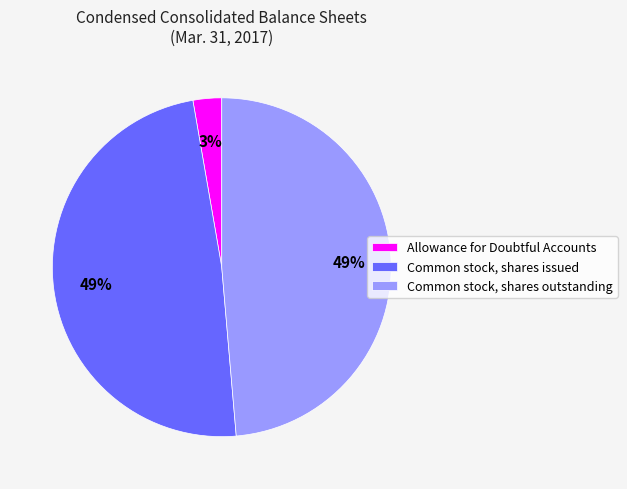

Which category has the smallest portion of the pie?

Allowance for Doubtful Accounts